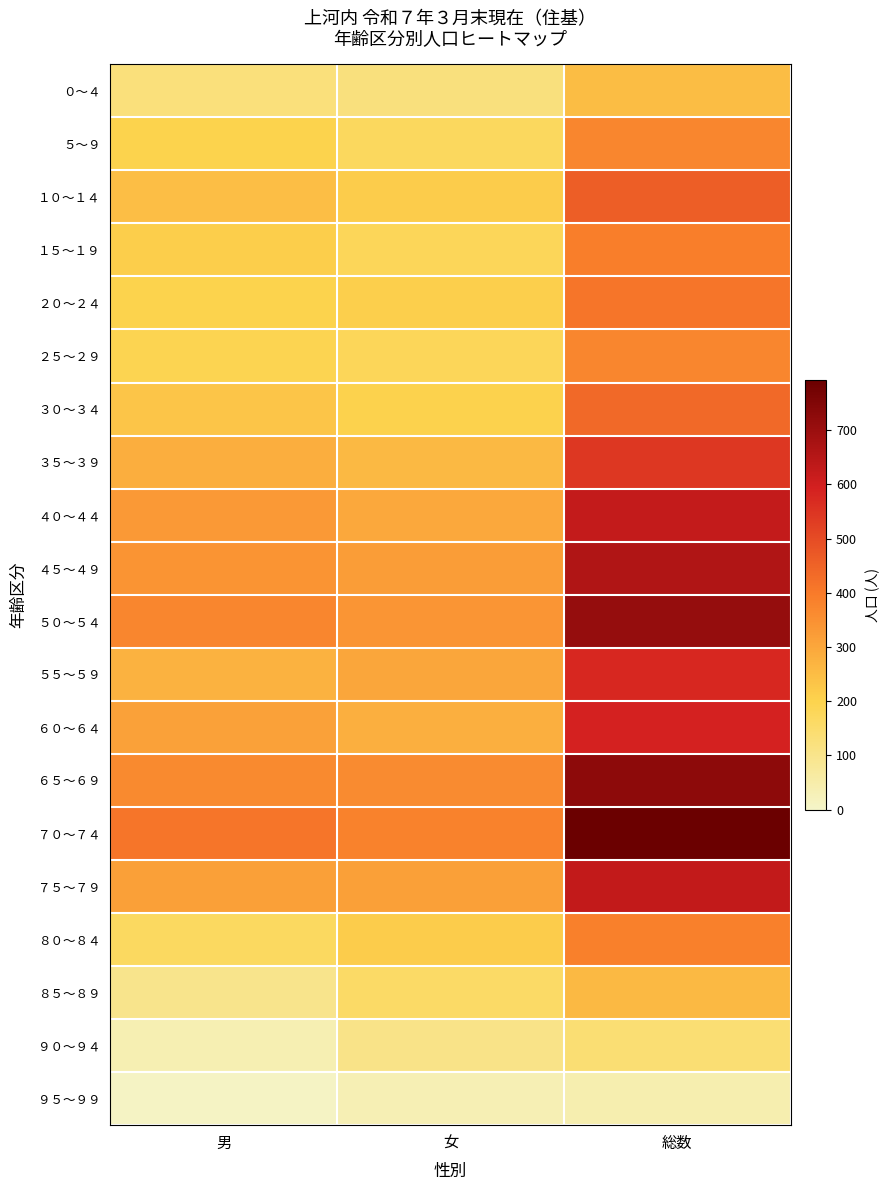

Which series has the largest range (max minus min)?

７０～７４